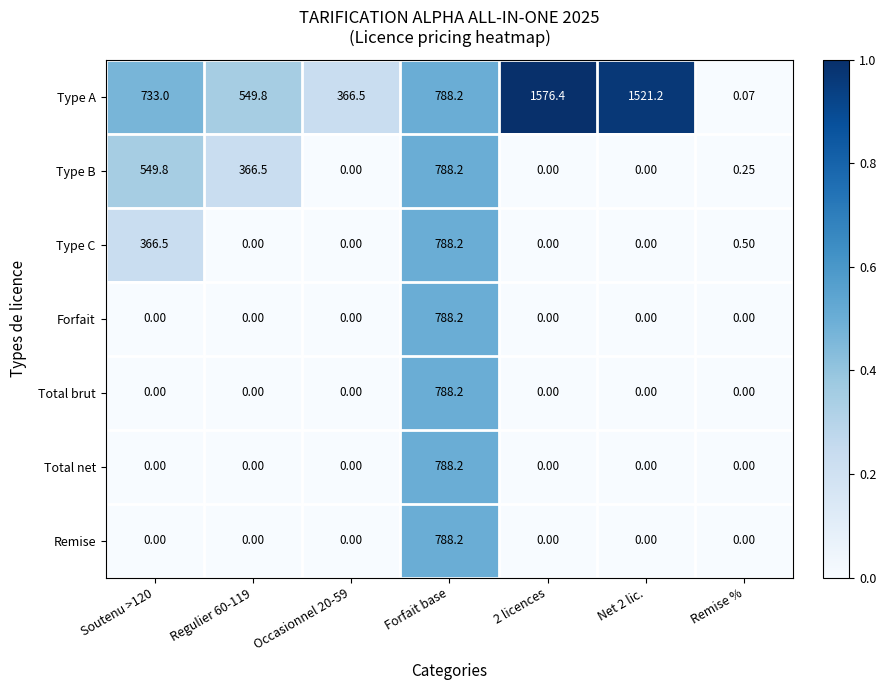

Which series has the largest range (max minus min)?

Type A